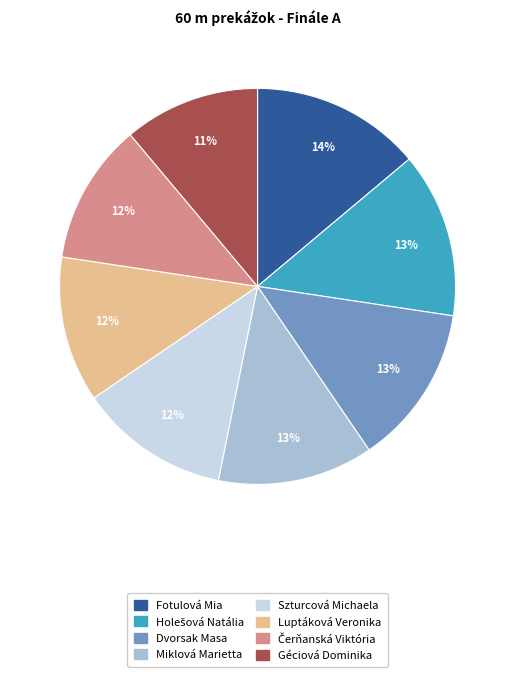

Do Luptáková Veronika and Szturcová Michaela together represent more than half of the pie?

No